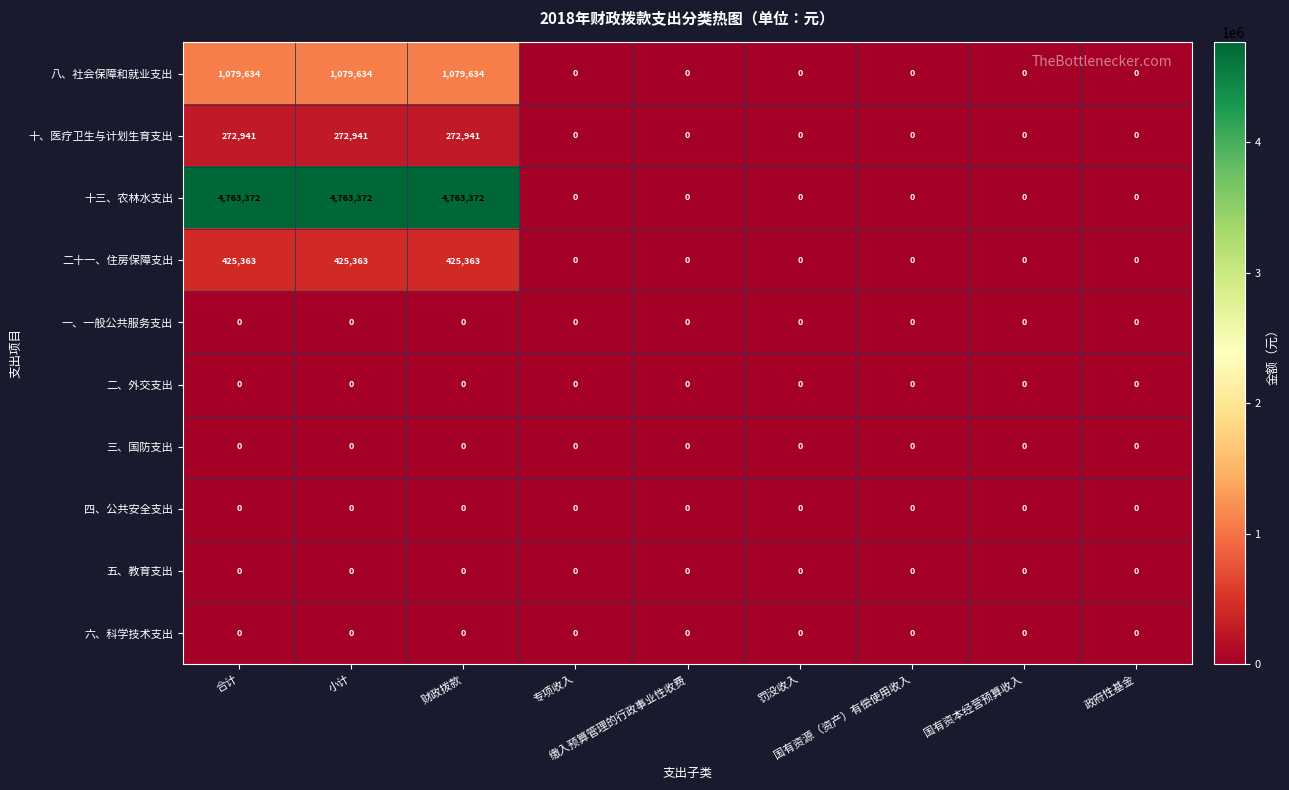

Which series has the largest range (max minus min)?

十三、农林水支出